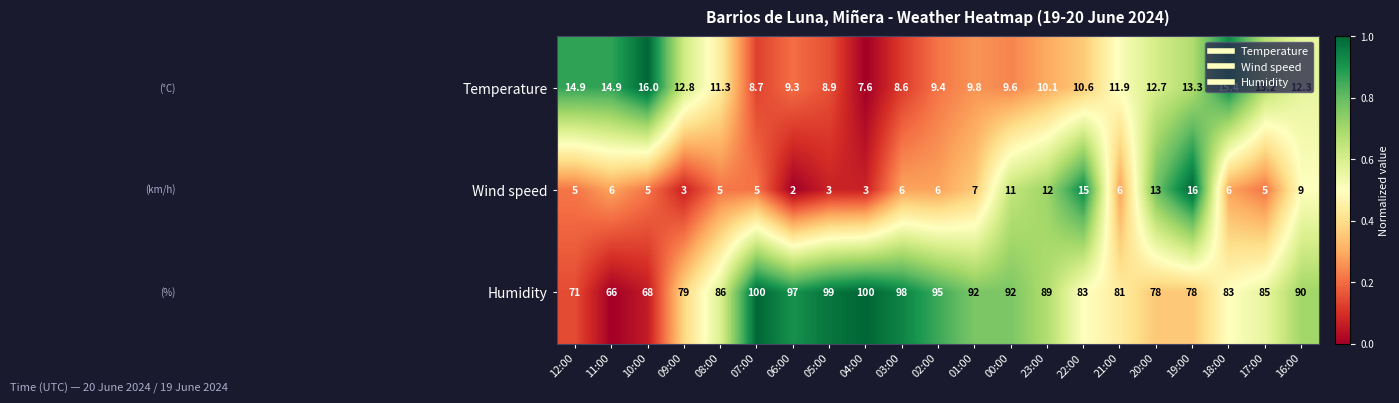

What is the difference between the maximum and second lowest values in the Wind speed series?

13.0